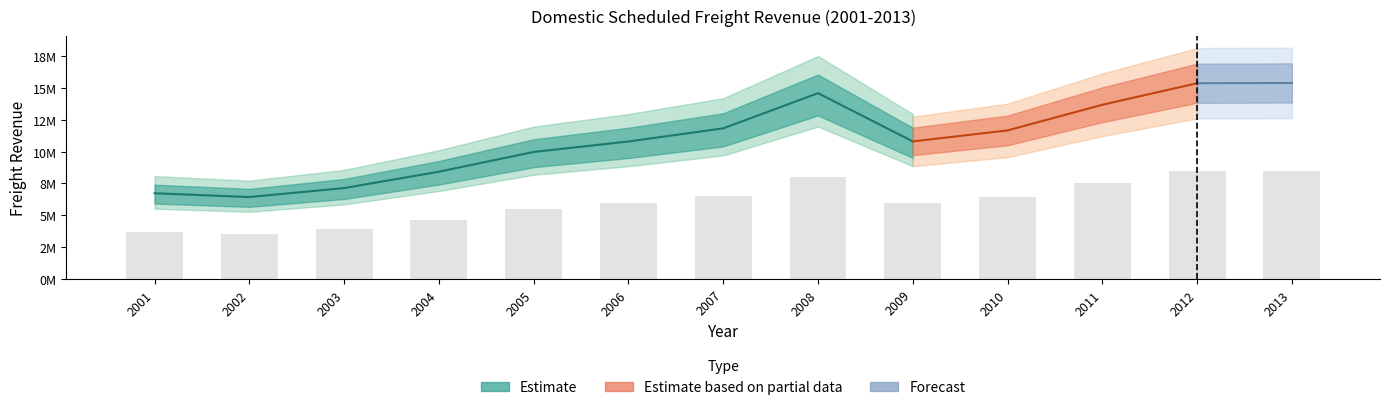

The chart shows a value of 12266572.5 at 2013. True or false?

False